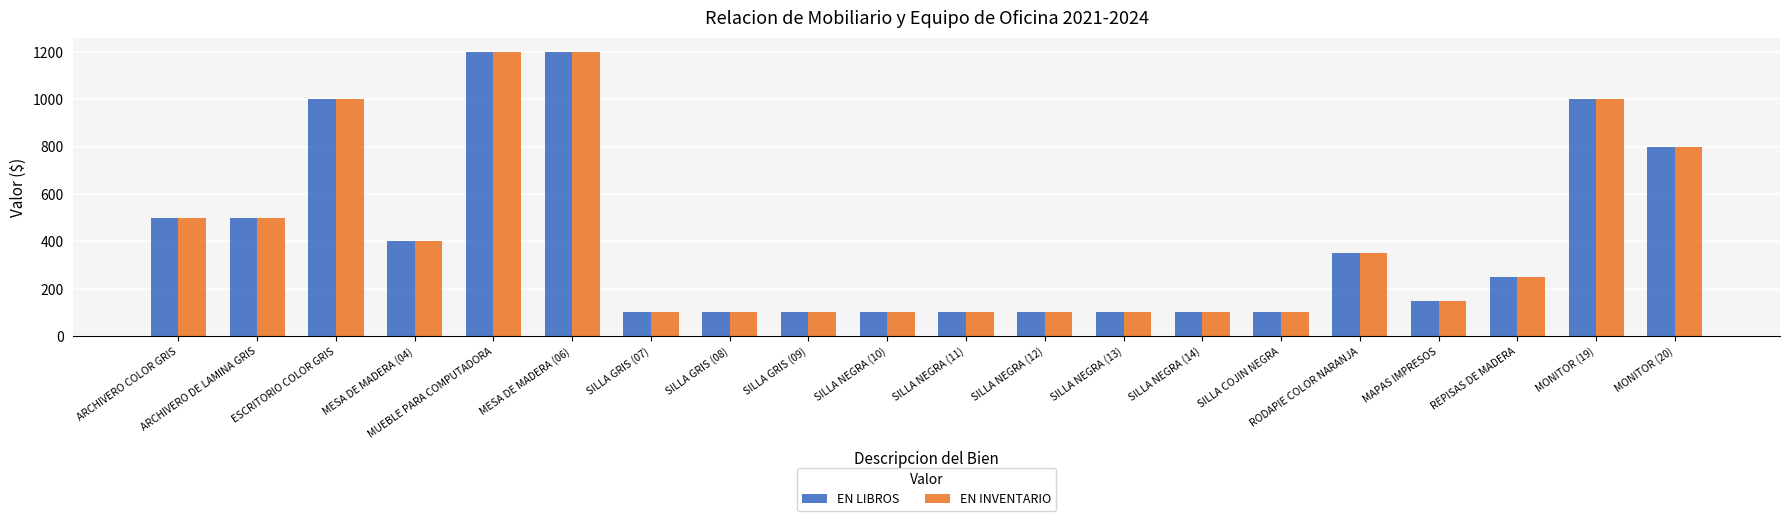

What is the difference between the second highest and second lowest values in the EN LIBROS series?

1100